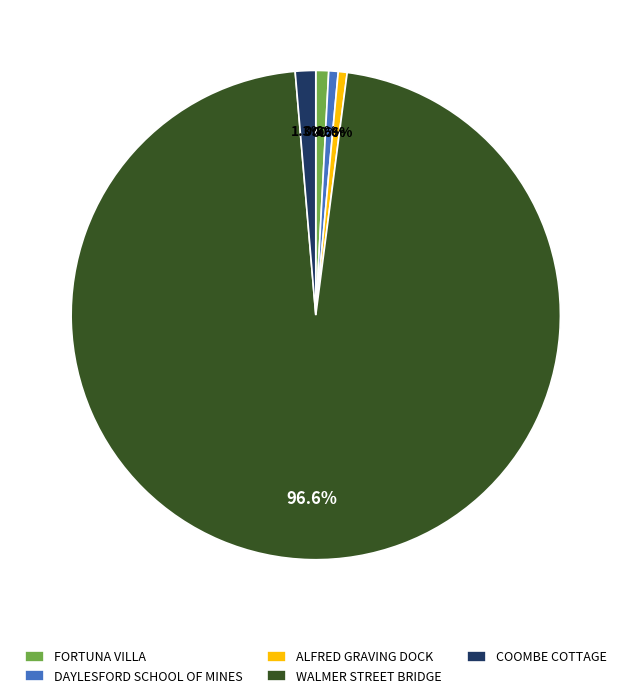

Count the number of slices in the pie.

5